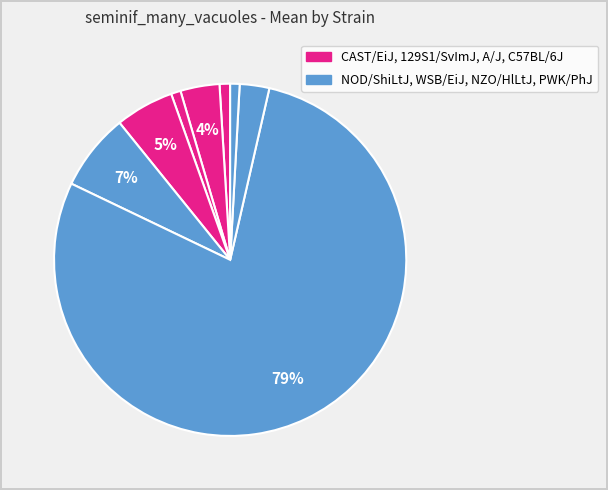

Is there any slice that represents more than half of the pie?

Yes